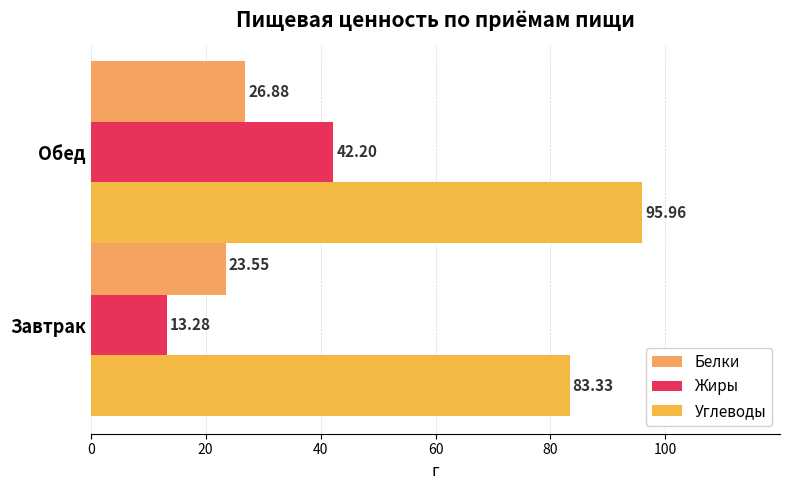

Rank the series by their maximum value, from lowest to highest.

Белки, Жиры, Углеводы